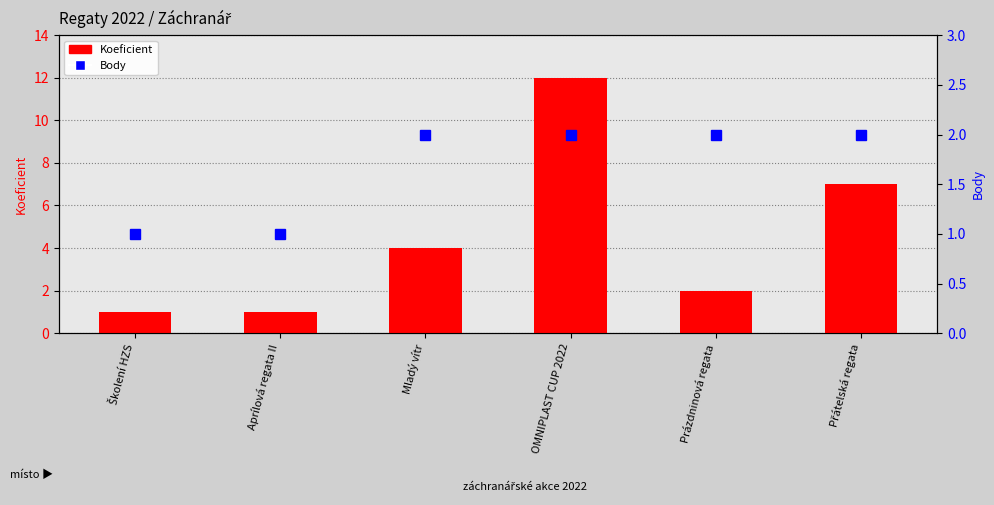

Is the value of Koeficient at Mladý vítr greater than the value of Body at Školení HZS?

Yes